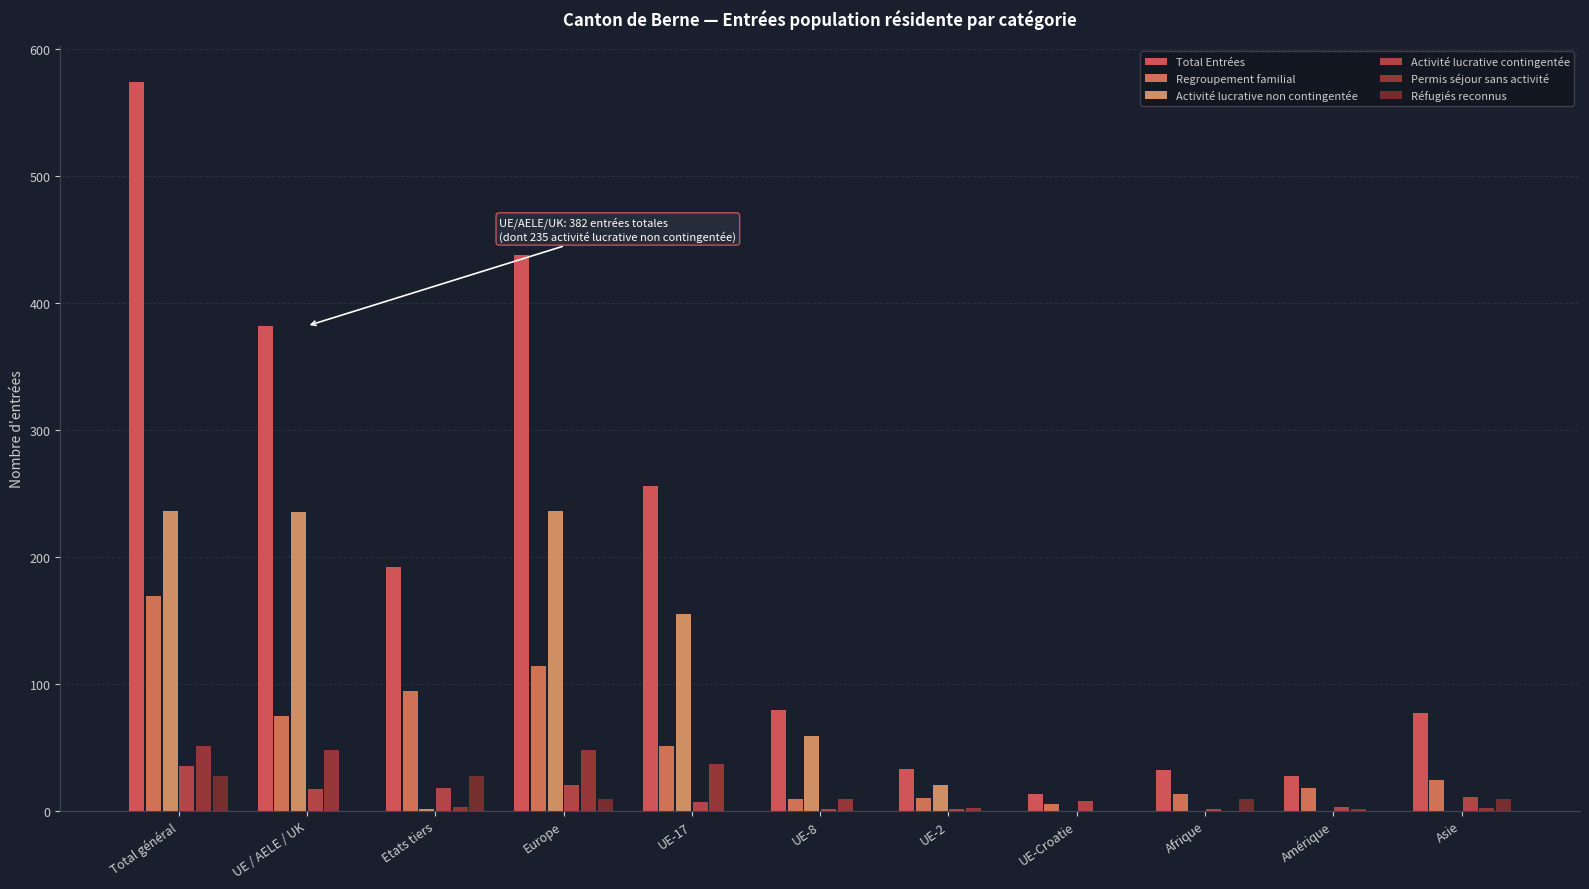

Between UE-8 and Amérique, which is larger?

UE-8